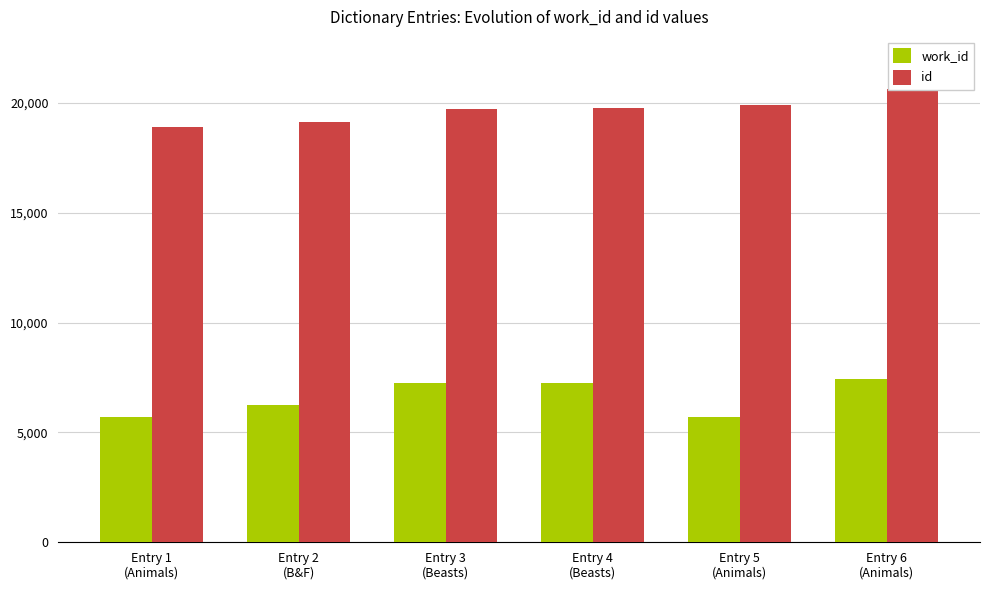

What is the minimum value shown in the chart?

5681